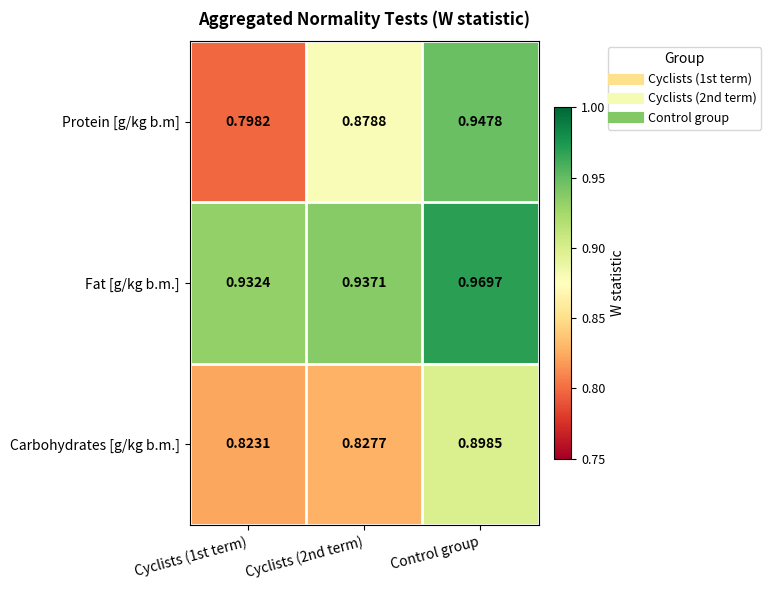

Which series has the largest total across all categories?

Fat [g/kg b.m.]